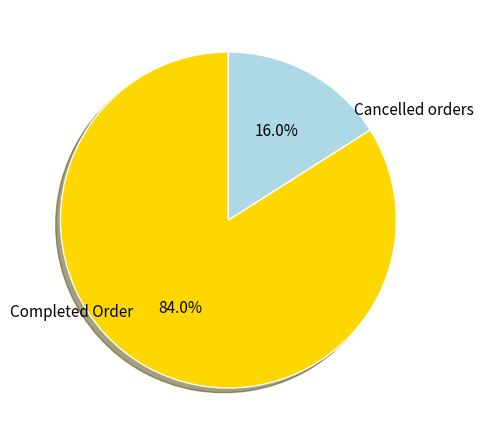

Which has a higher value, Cancelled orders or Completed Order?

Completed Order